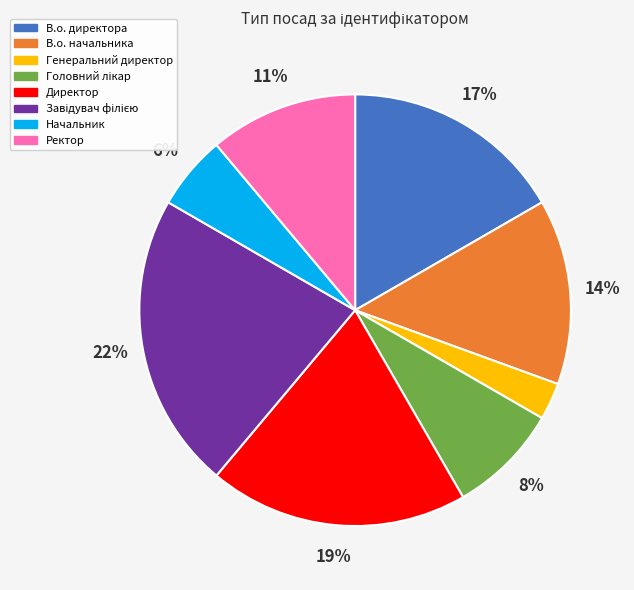

To the nearest percent, what portion does В.о. начальника represent?

14%